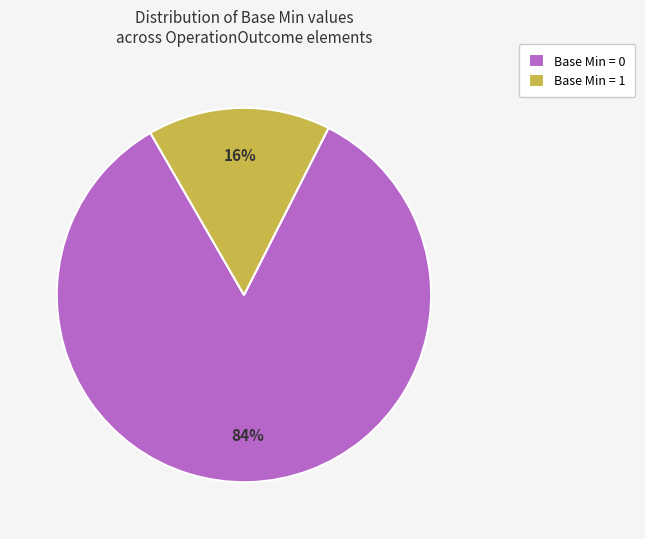

What percentage is the Base Min = 0 slice, to the nearest percent?

84%